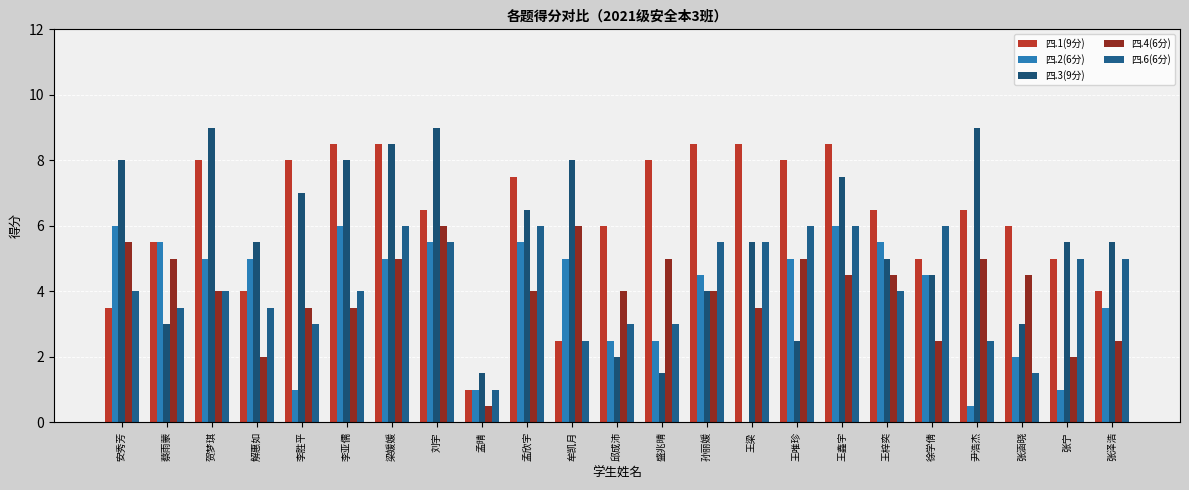

Between 王鑫宇 and 张泽浩, which series saw the biggest shift?

四.1(9分)